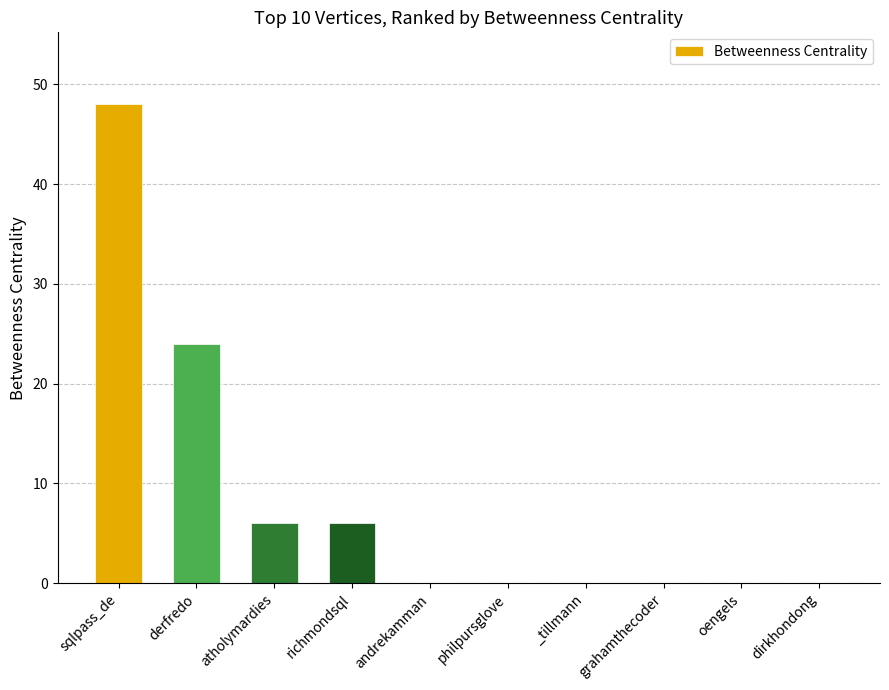

What is the sum of the values at dirkhondong and derfredo?

24